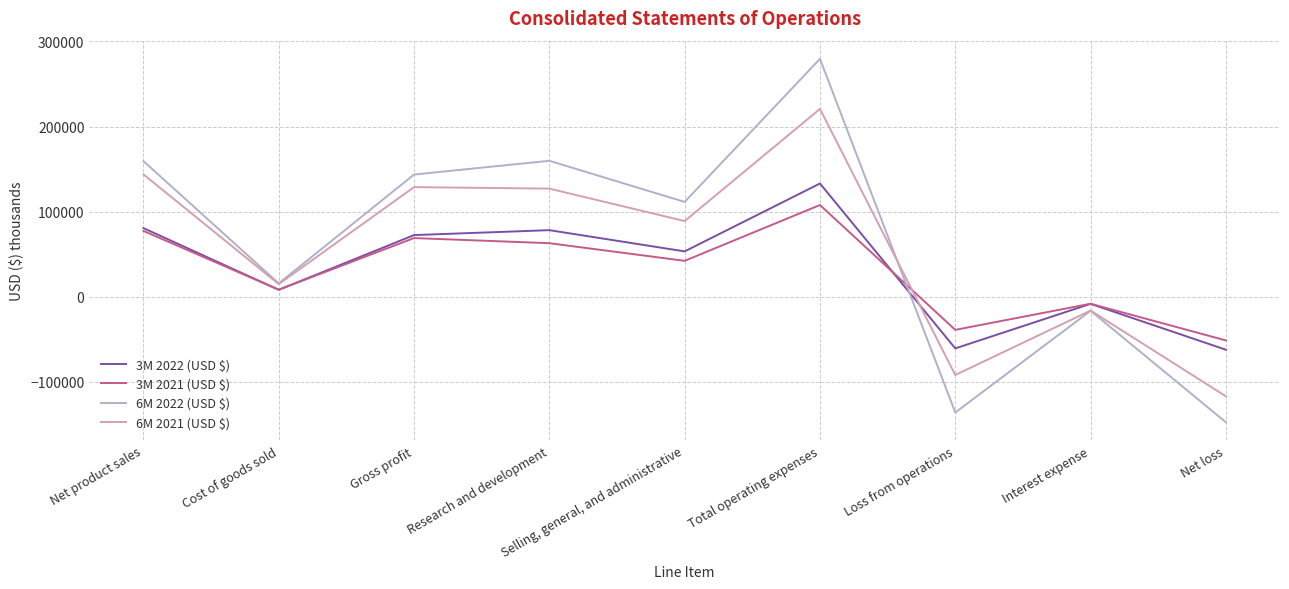

True or false: 3M 2022 (USD $) has a value of -62157 at Net loss.

True